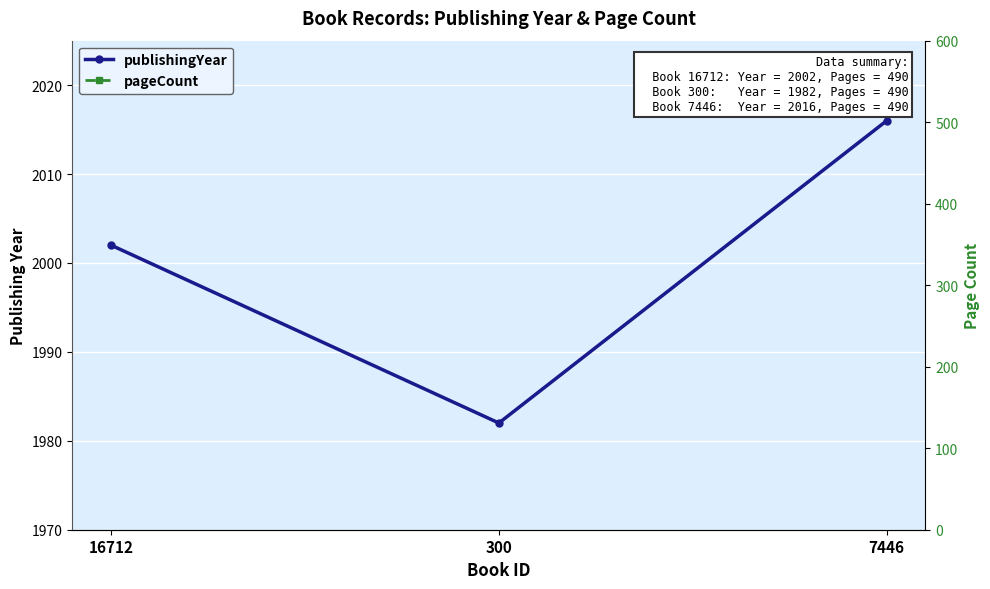

What is the minimum value shown in the chart?

490